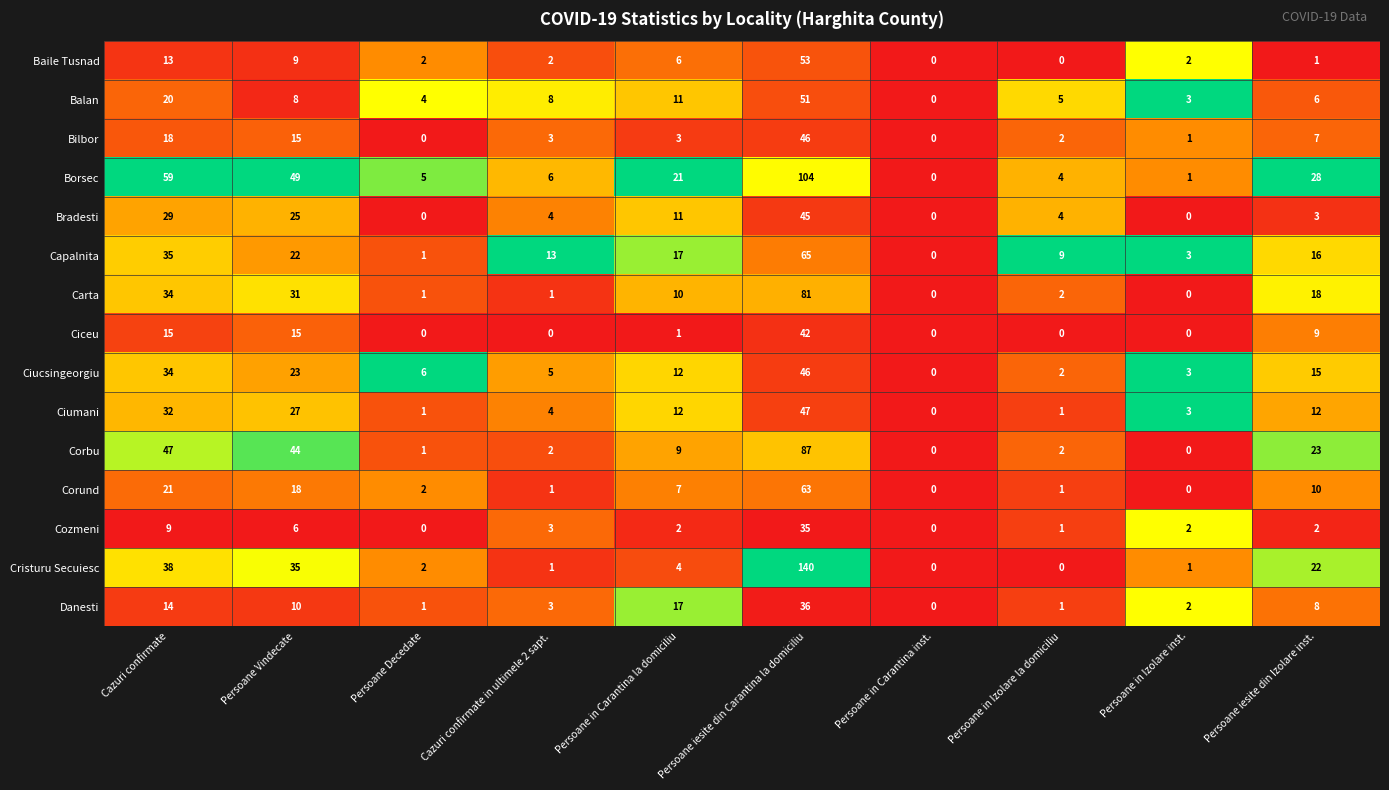

Which category has the lowest value in the Capalnita series?

Persoane in Carantina inst.